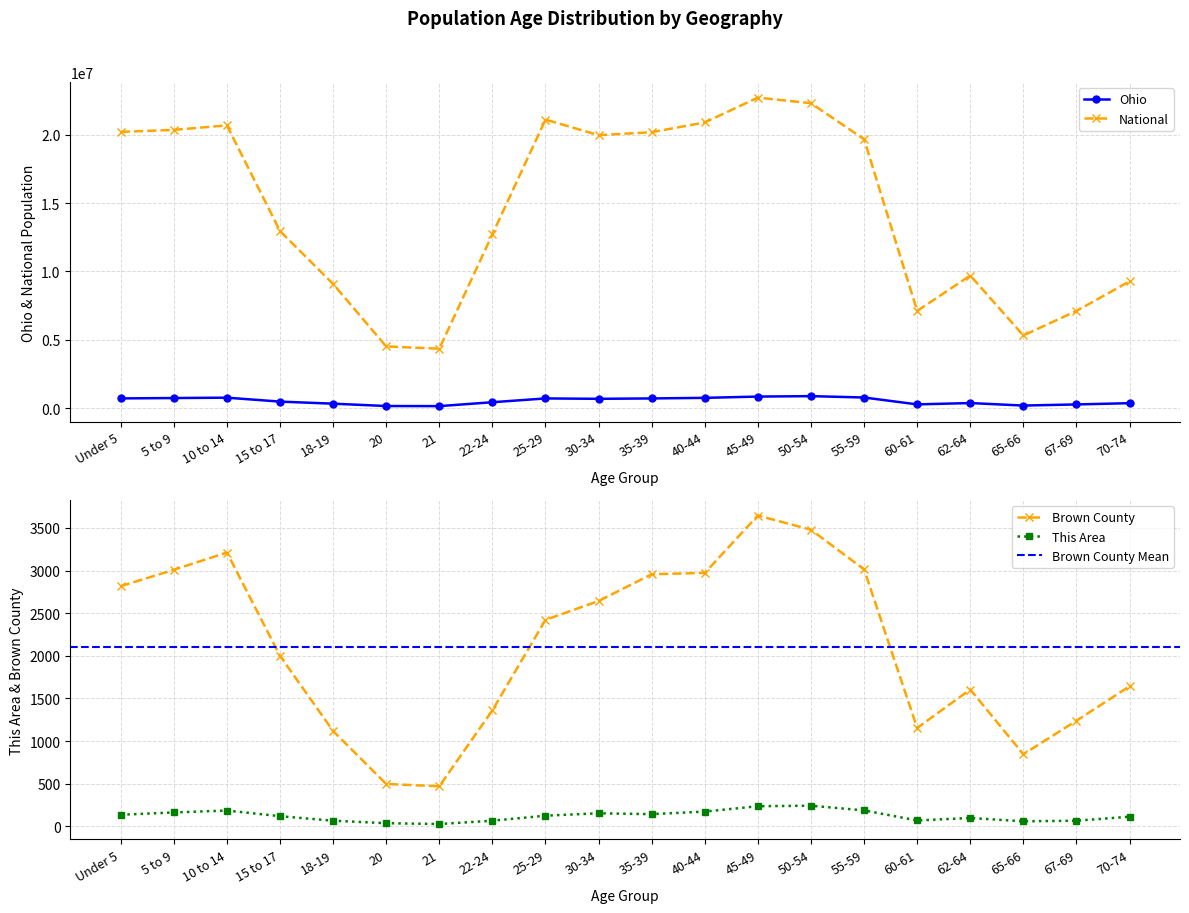

Which category has the lowest value in the Ohio series?

21